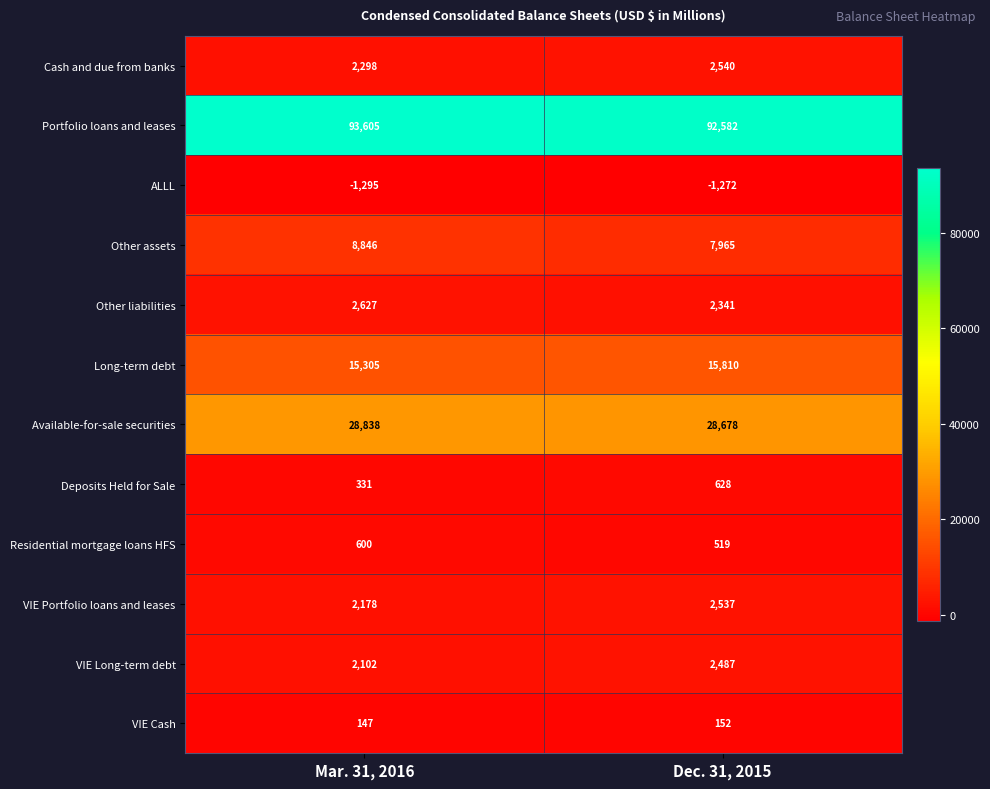

At how many categories does at least one series exceed 15564?

2